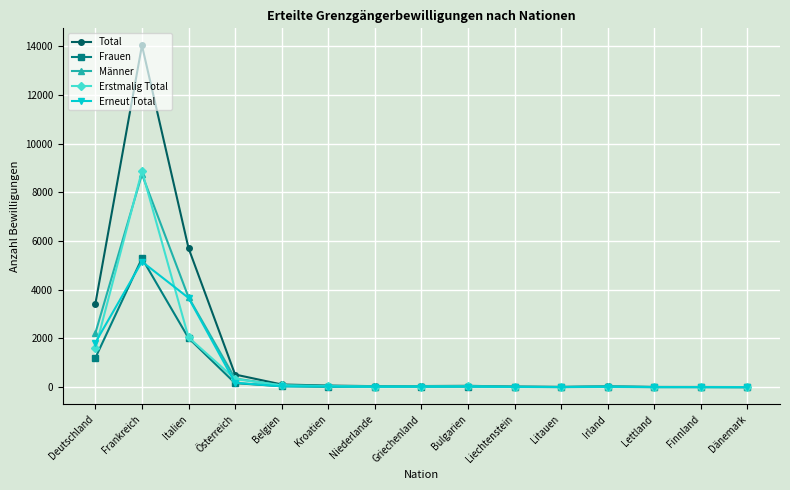

How many lines are shown in the chart?

5